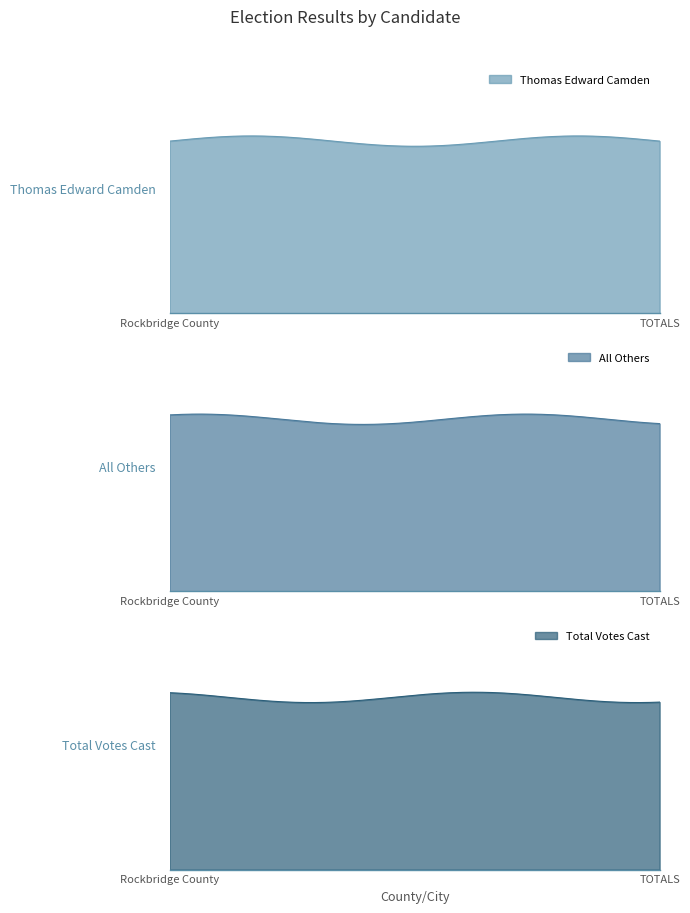

What is the greatest value displayed?

338